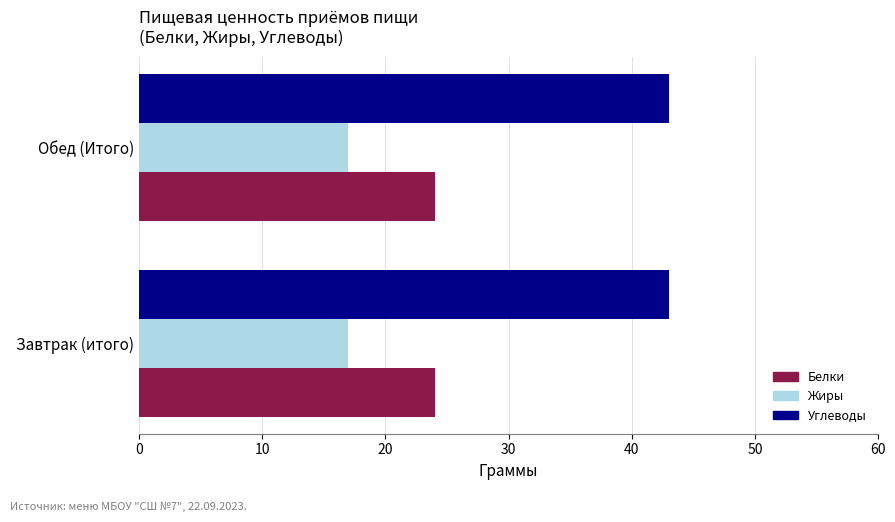

What are all the series names shown in the legend?

Белки, Жиры, Углеводы